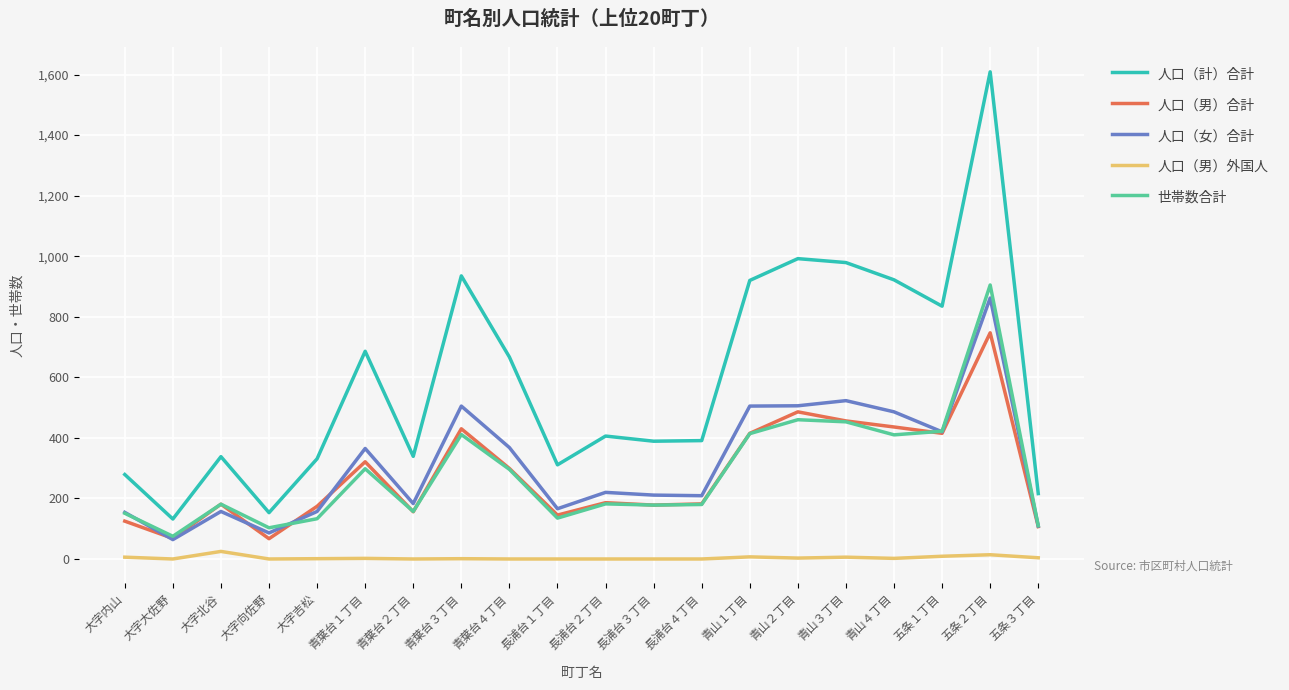

At which category is the sum across all series the highest?

五条２丁目